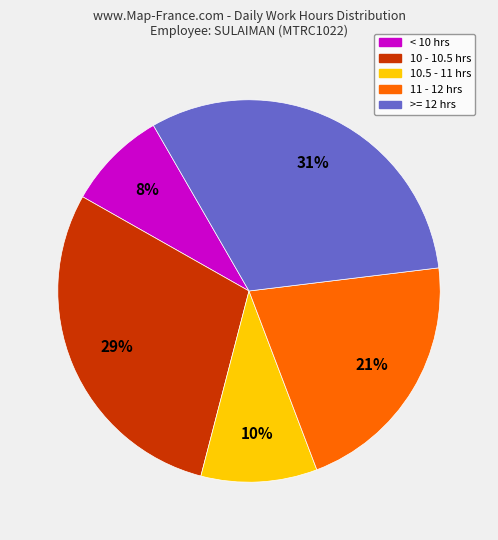

To the nearest percent, what is the difference between the largest and smallest slice percentages?

23%